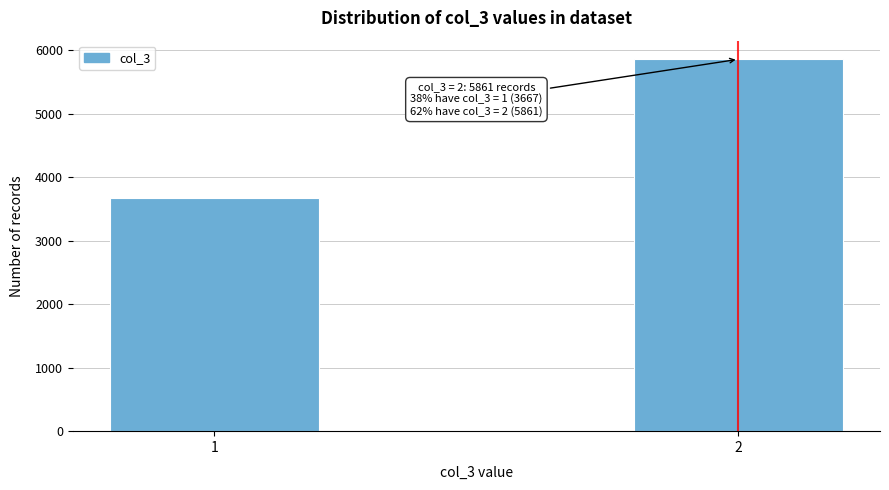

Reading left to right, transcribe all the data shown in this chart.

3667	5861